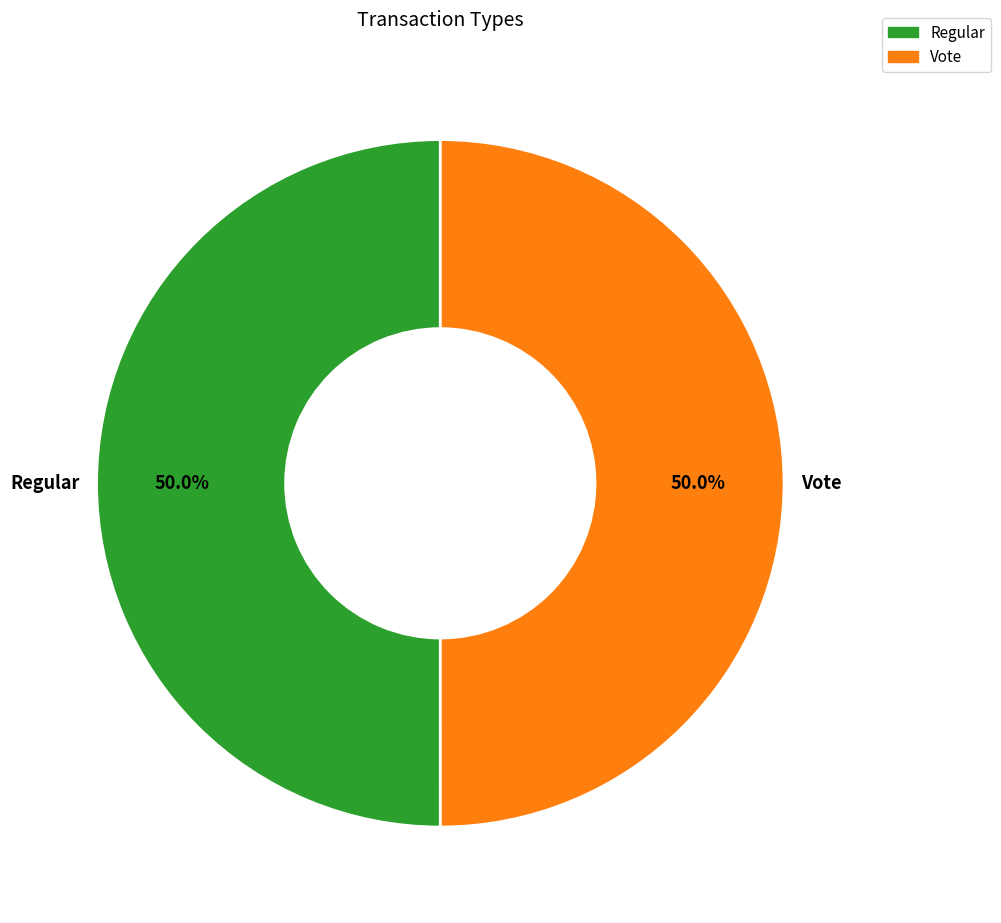

How many slices are in this pie chart?

2